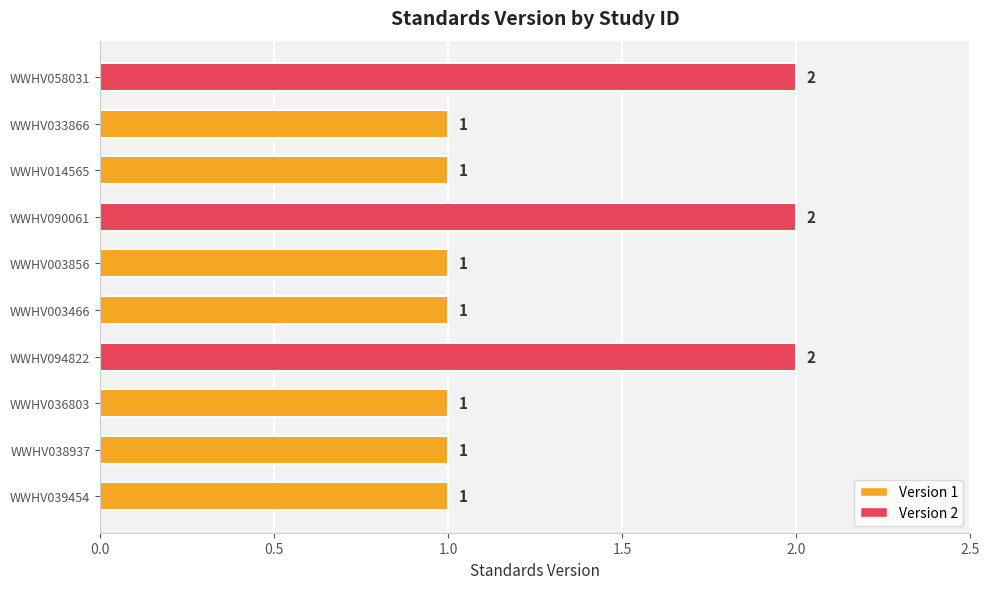

How many values are between 1 and 2?

10